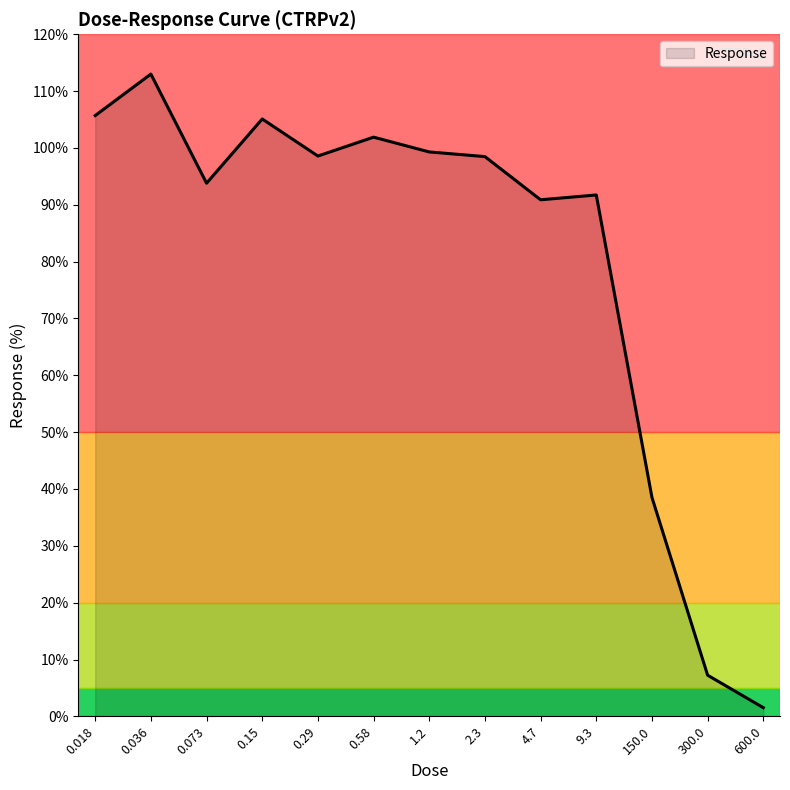

Read the value at 0.073.

93.8